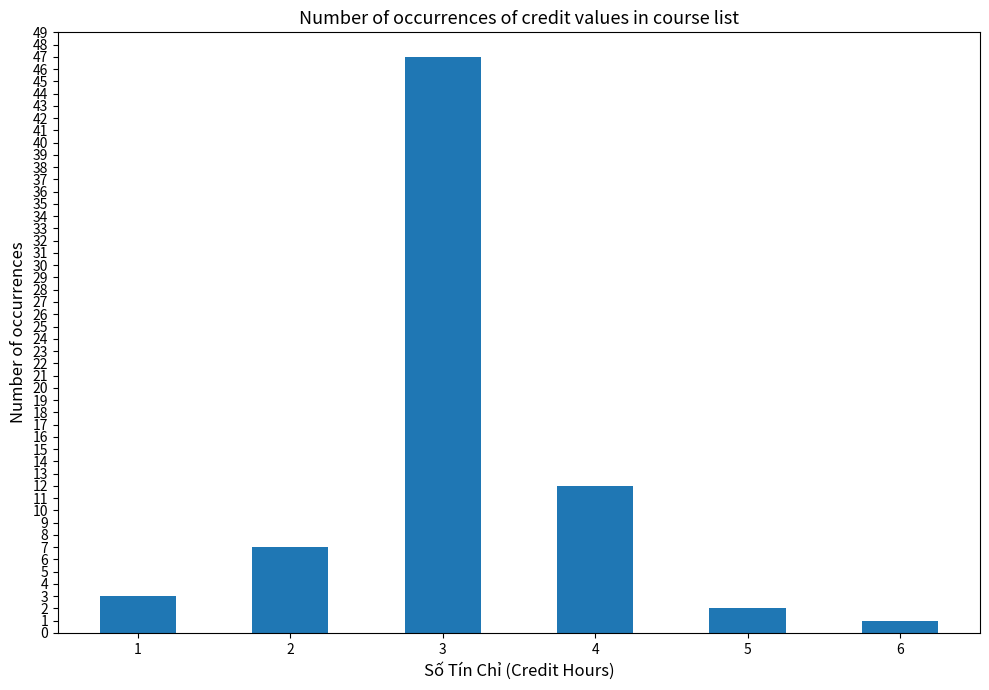

Read the value at 4.

12